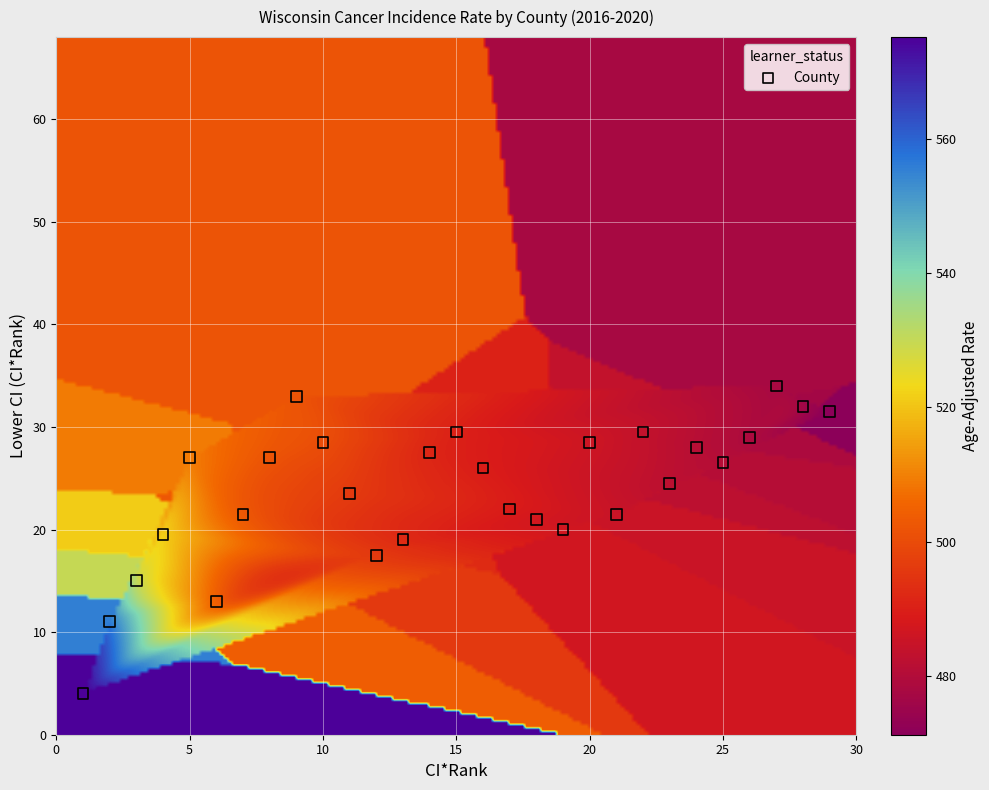

What is the range of Y values (max minus min)?

30.0